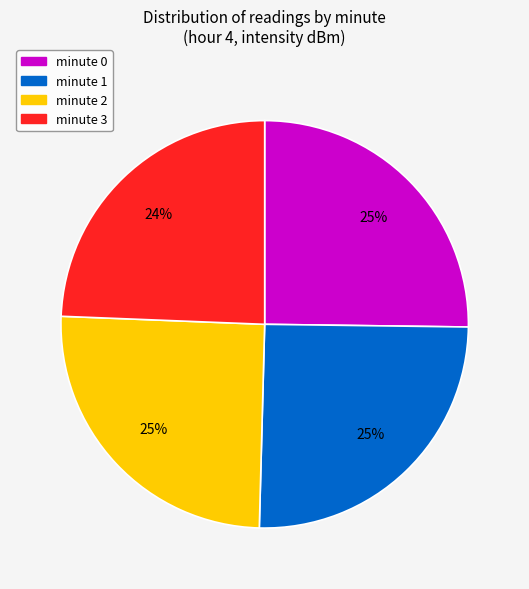

Which category has the smallest portion of the pie?

minute 3